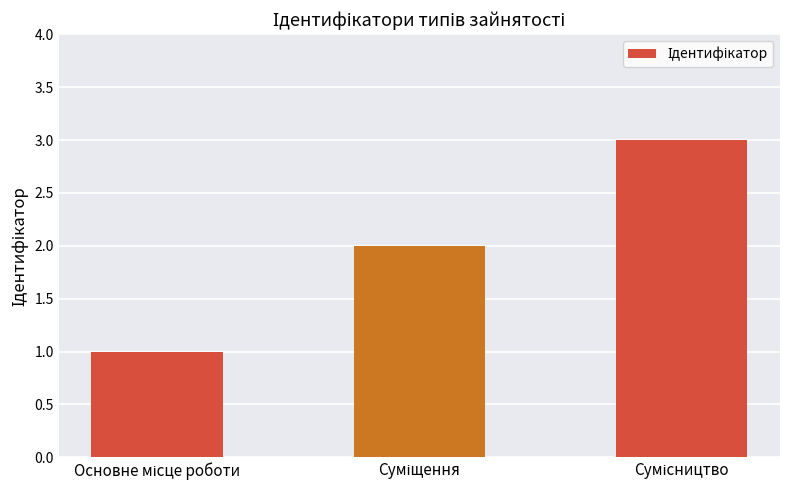

What is the greatest value displayed?

3